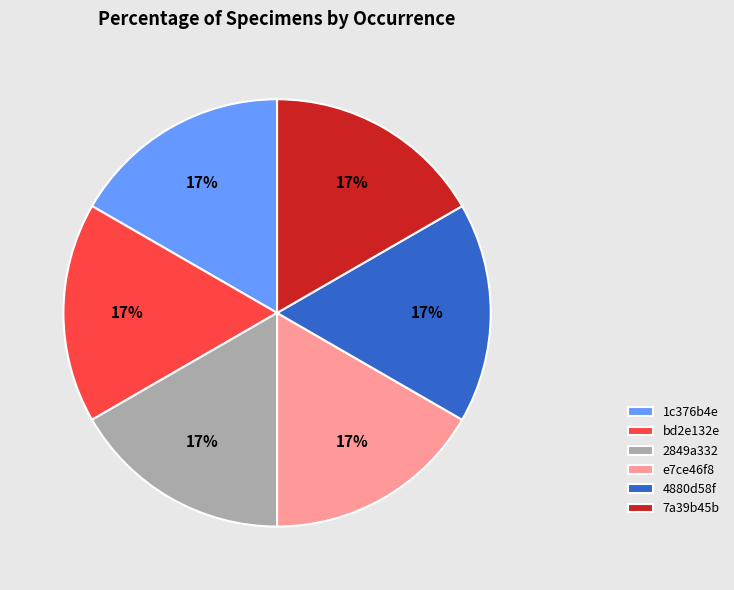

Is it true that 4880d58f is 4% of the pie?

False